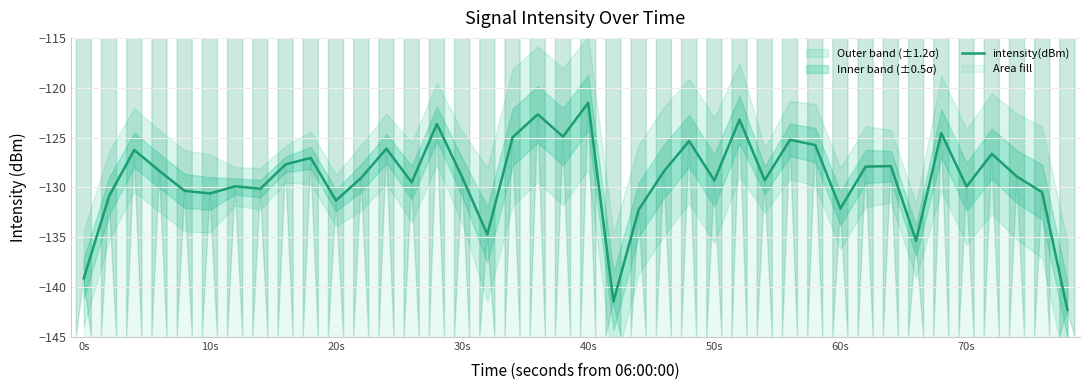

What is the greatest value displayed?

-121.5